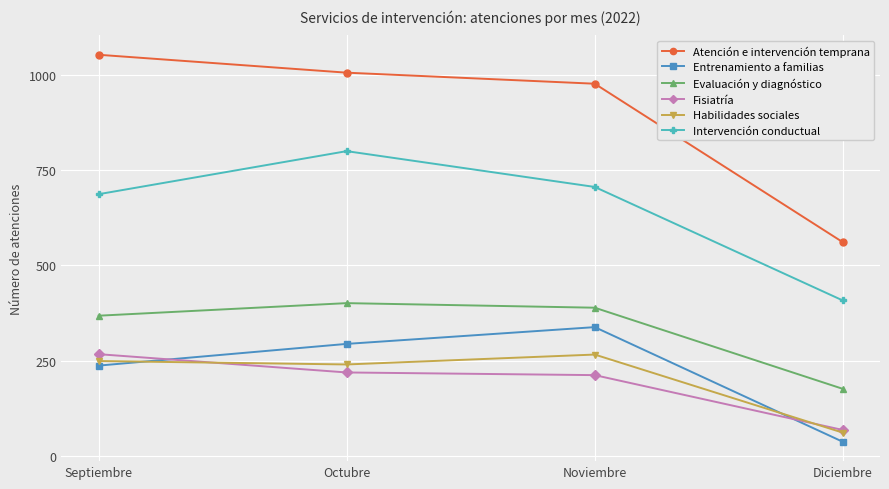

The Atención e intervención temprana series shows 1645 at Octubre. True or false?

False